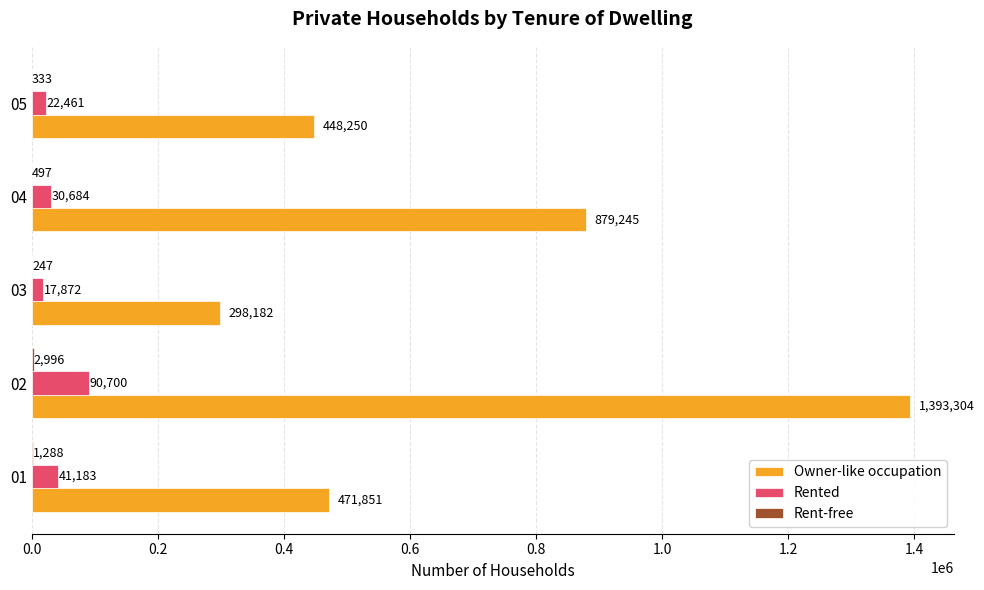

The Owner-like occupation series shows 879245 at 04. True or false?

True